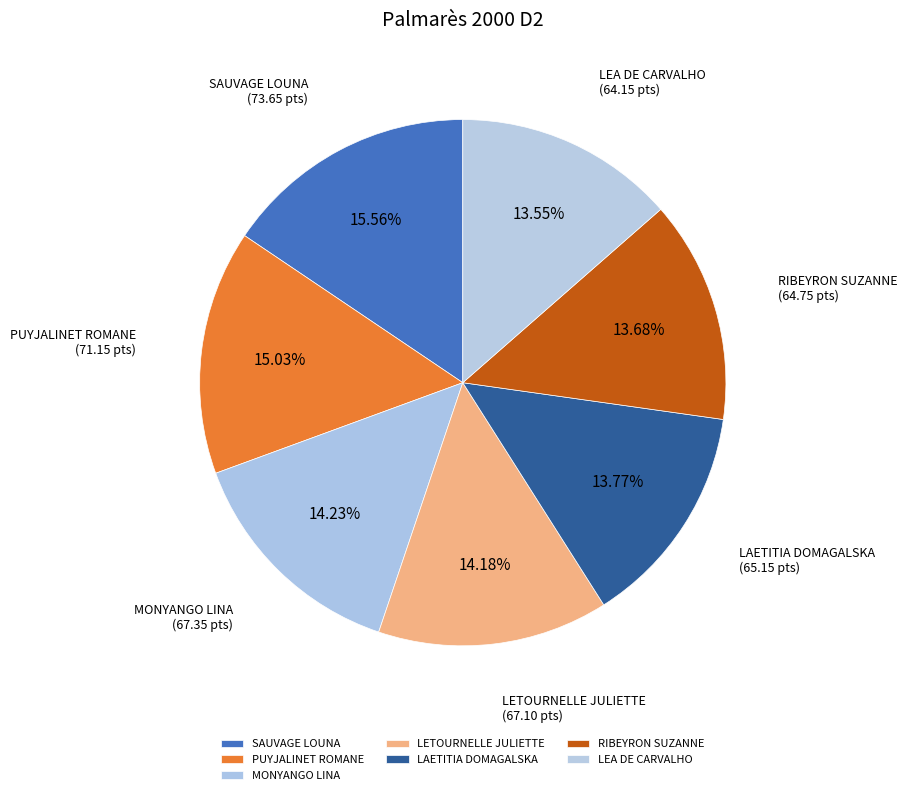

Is there a majority slice in this chart?

No